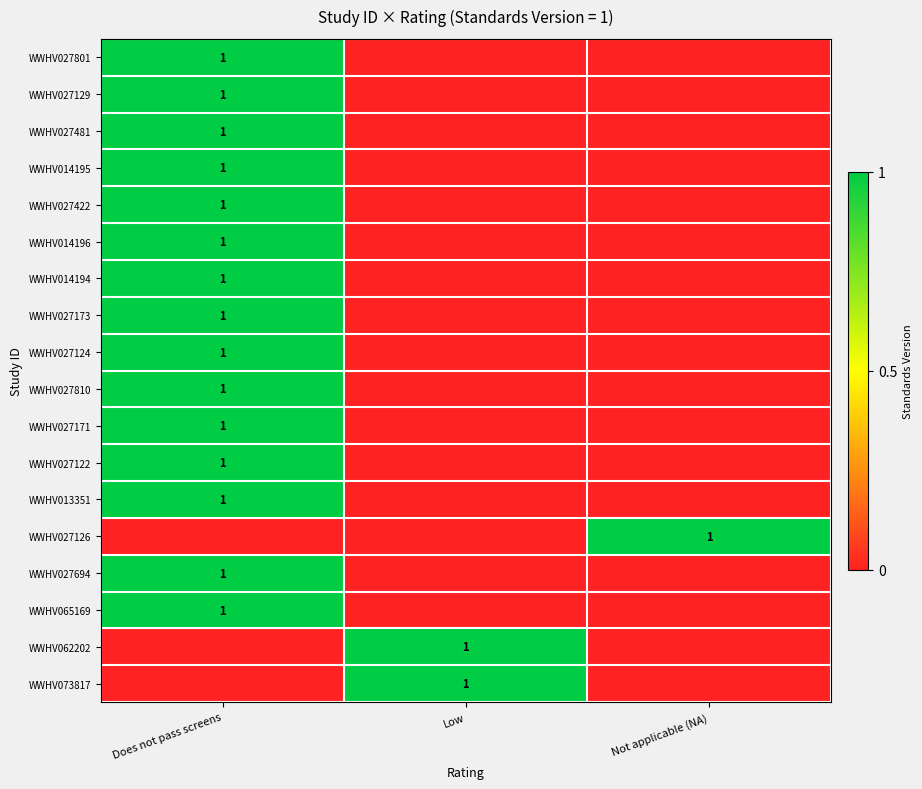

At which category does the chart reach its peak across all series?

Does not pass screens